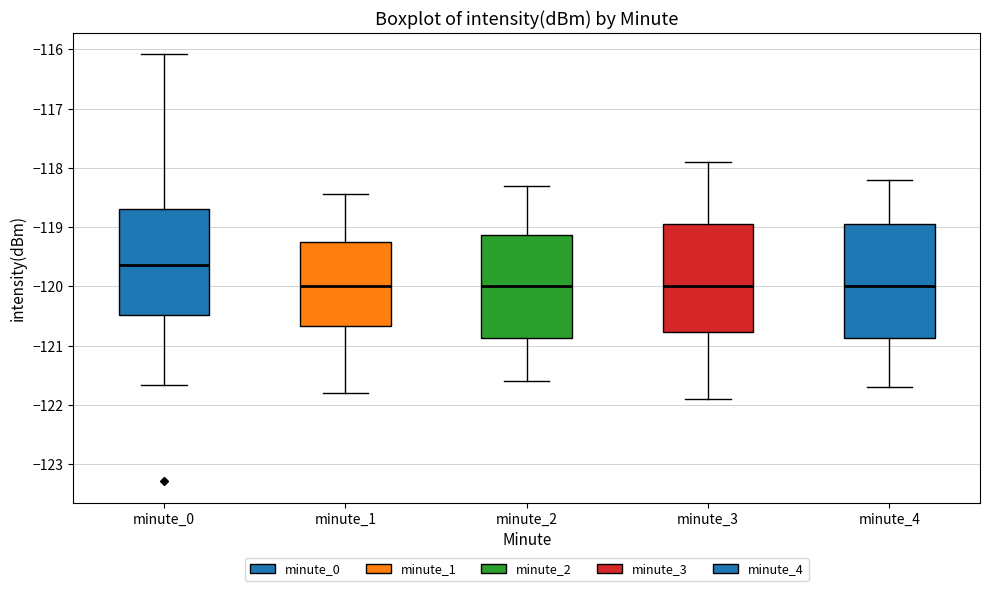

Reading left to right, transcribe this box plot: for each box, give where its median line is, the range the box spans, and where its two whiskers end, as read against the y-axis. The values are not printed on the chart, so give them approximately, as read against the axis.

minute_0: median -119.6, box -120.5 to -118.7, whiskers -121.7 to -116.1
minute_1: median -120.0, box -120.7 to -119.2, whiskers -121.8 to -118.4
minute_2: median -120.0, box -120.9 to -119.1, whiskers -121.6 to -118.3
minute_3: median -120.0, box -120.8 to -118.9, whiskers -121.9 to -117.9
minute_4: median -120.0, box -120.9 to -118.9, whiskers -121.7 to -118.2